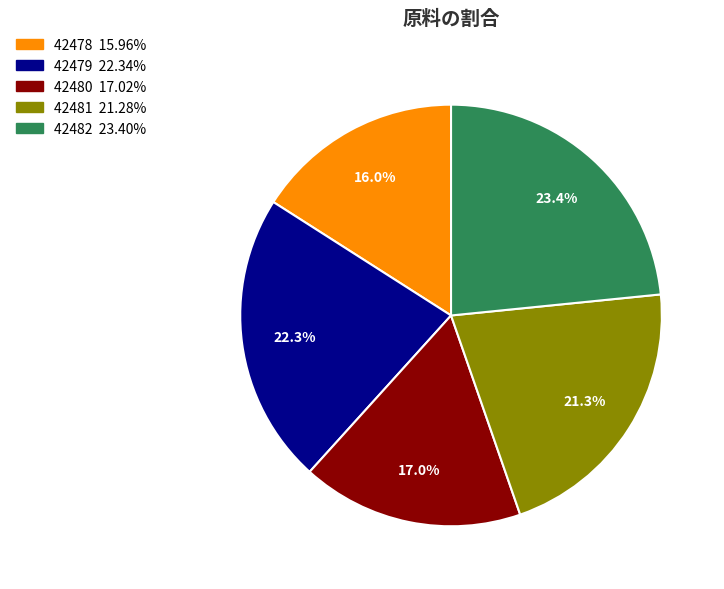

Which category has the smallest portion of the pie?

42478